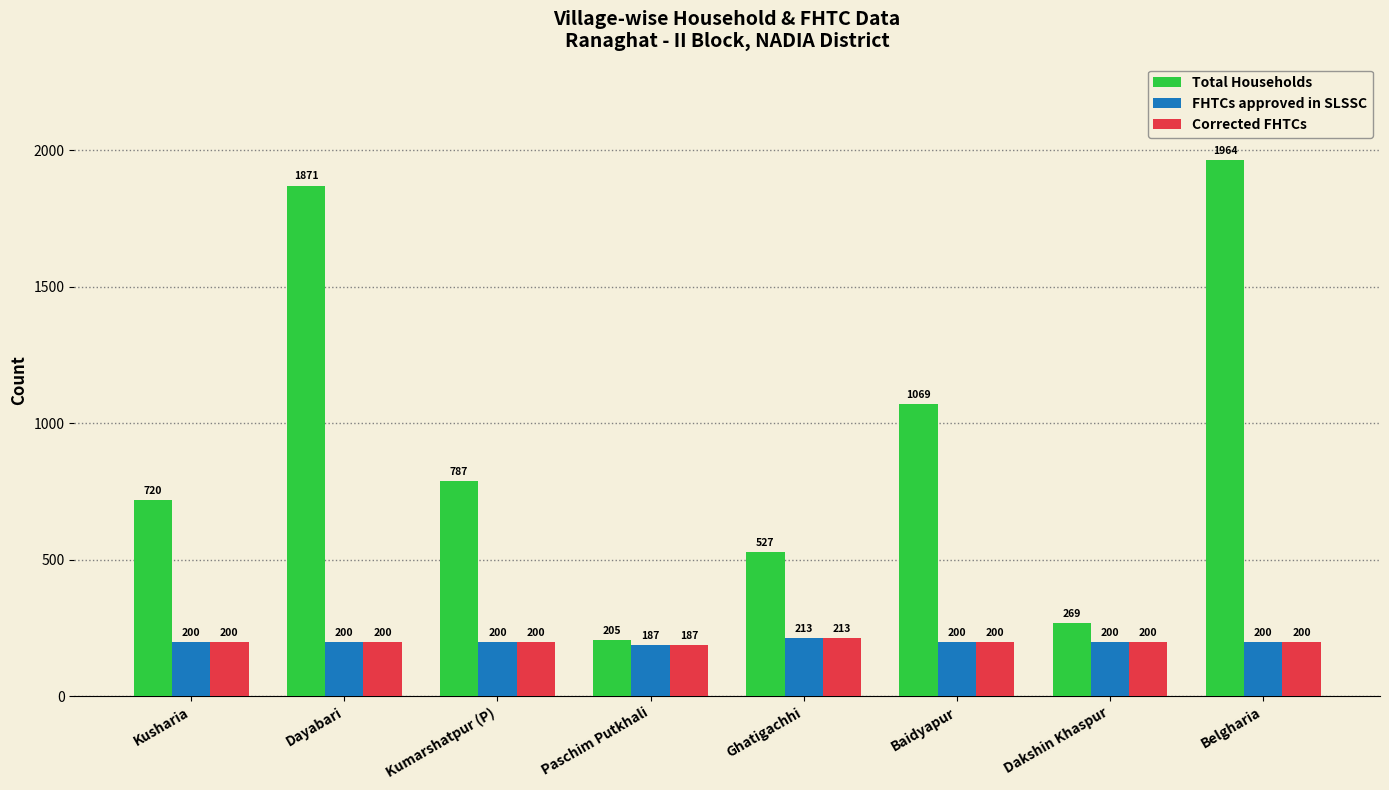

What is the spread (max minus min) of values at Ghatigachhi?

314